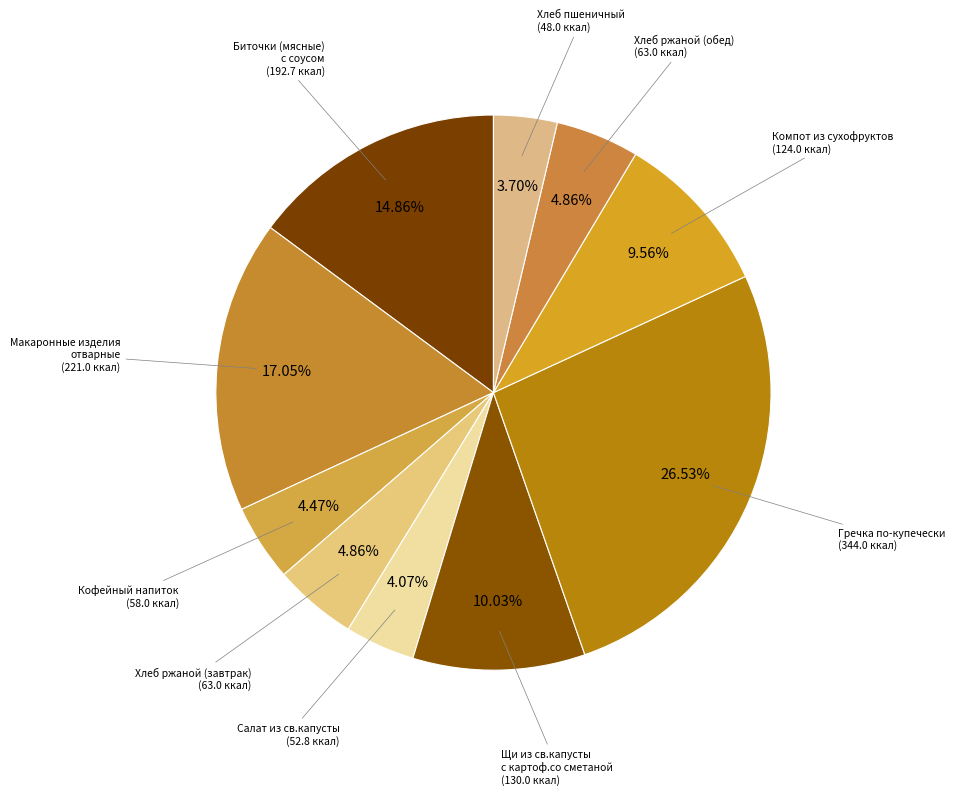

Which category has the biggest portion of the pie?

Гречка по-купечески